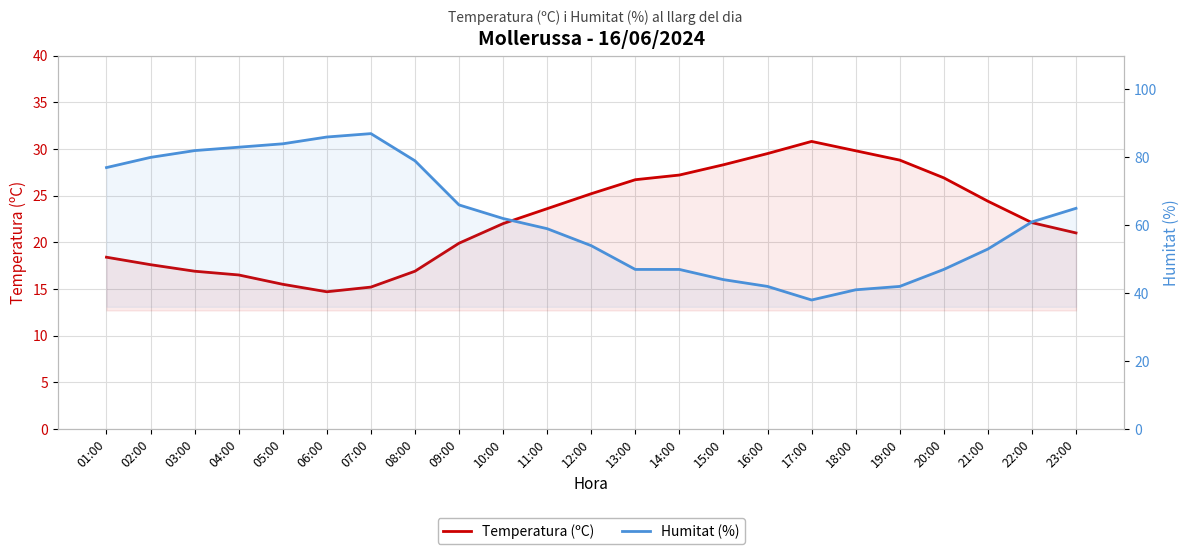

What is the spread (max minus min) of values at 08:00?

62.1